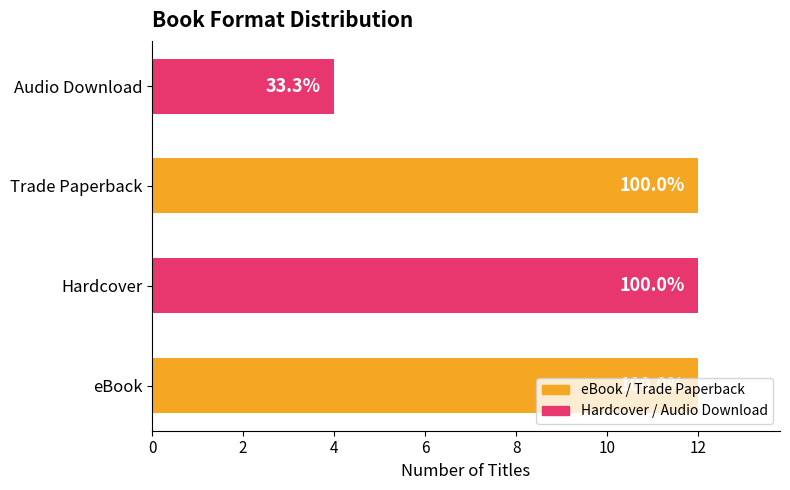

How many bars are there in total?

4